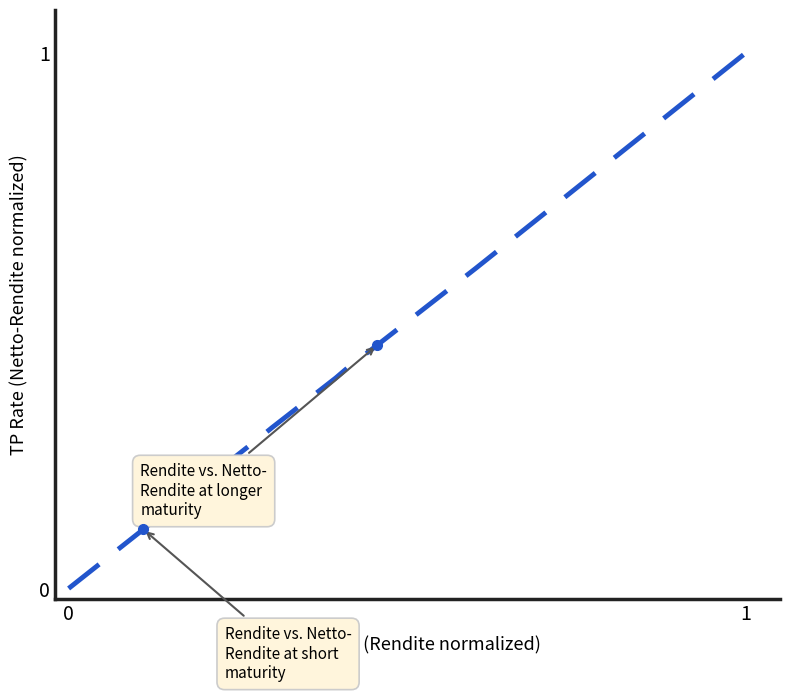

What is the difference between the maximum and minimum values?

1.0